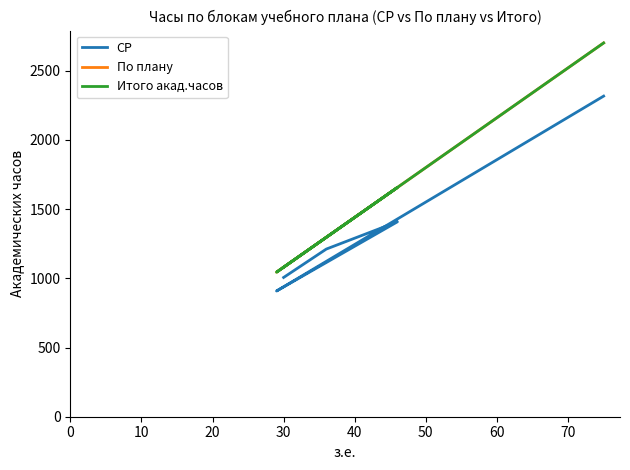

Count the number of data series in this chart.

3